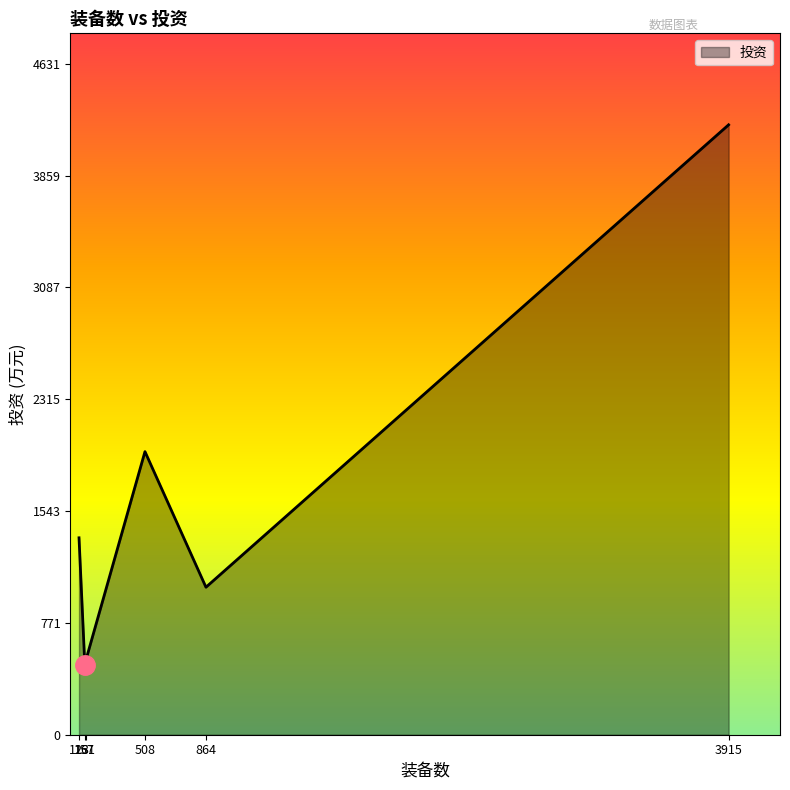

What is the average value?

1588.0